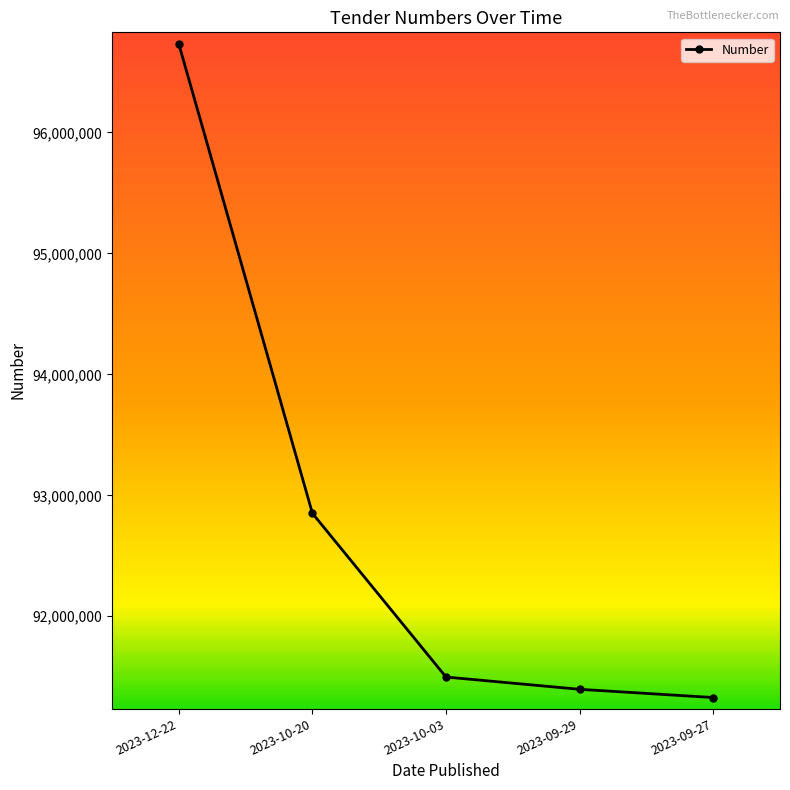

What is the greatest value displayed?

96731470